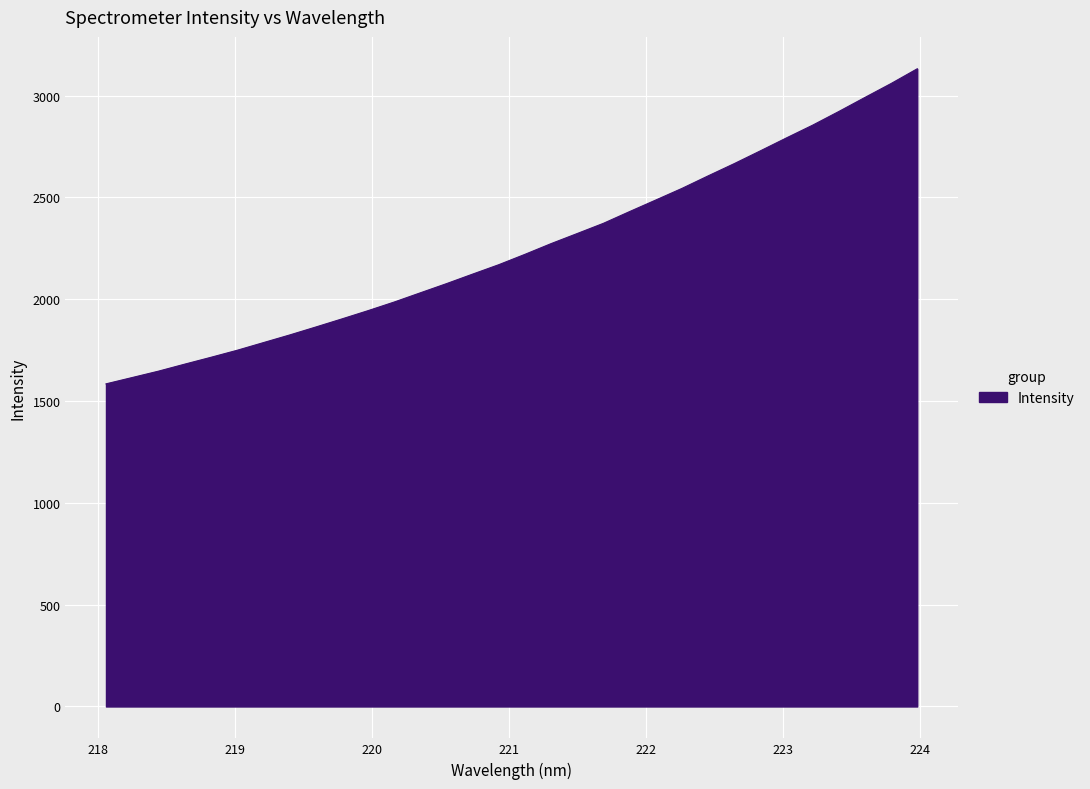

What is the difference between the maximum and minimum values?

1547.2